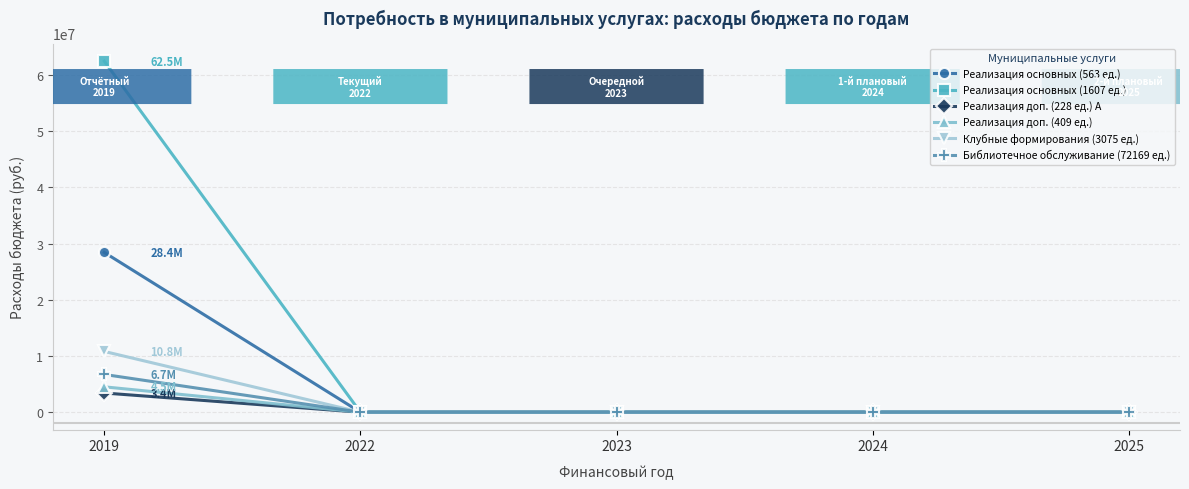

At which category is the sum across all series the highest?

2019